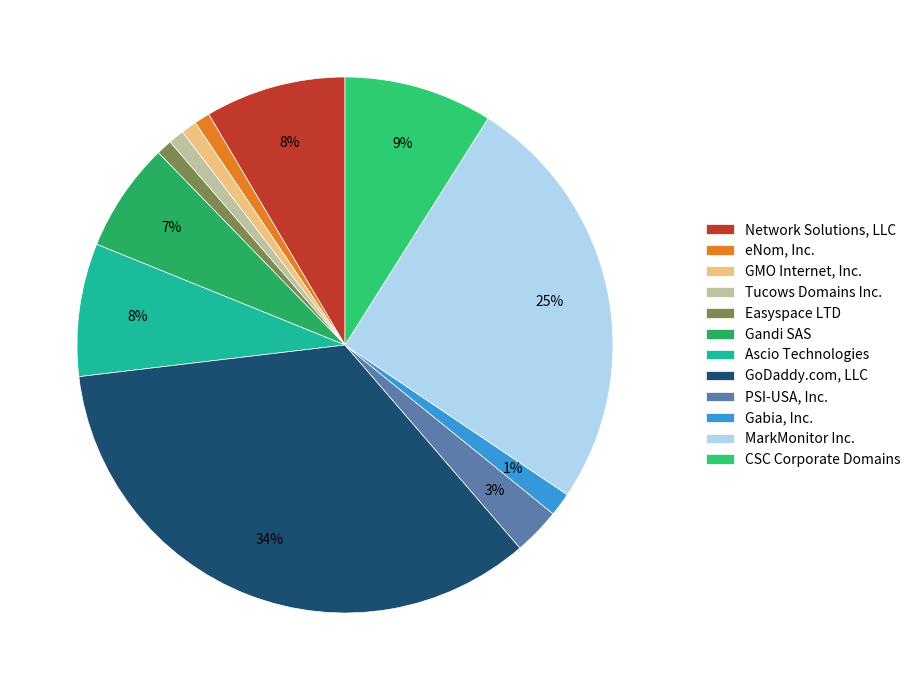

Which slice is the largest?

GoDaddy.com, LLC